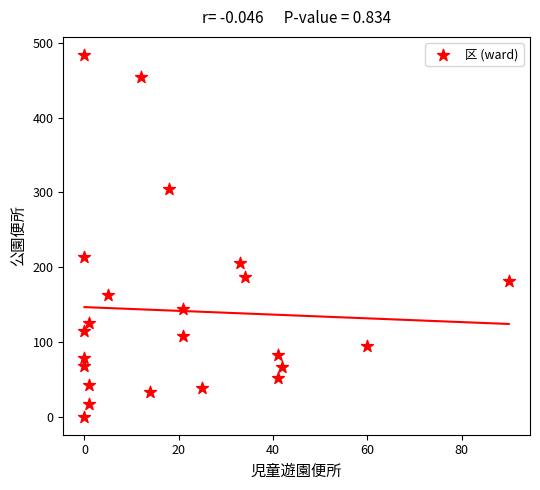

What Y value in the scatter plot is closest to 242?

213